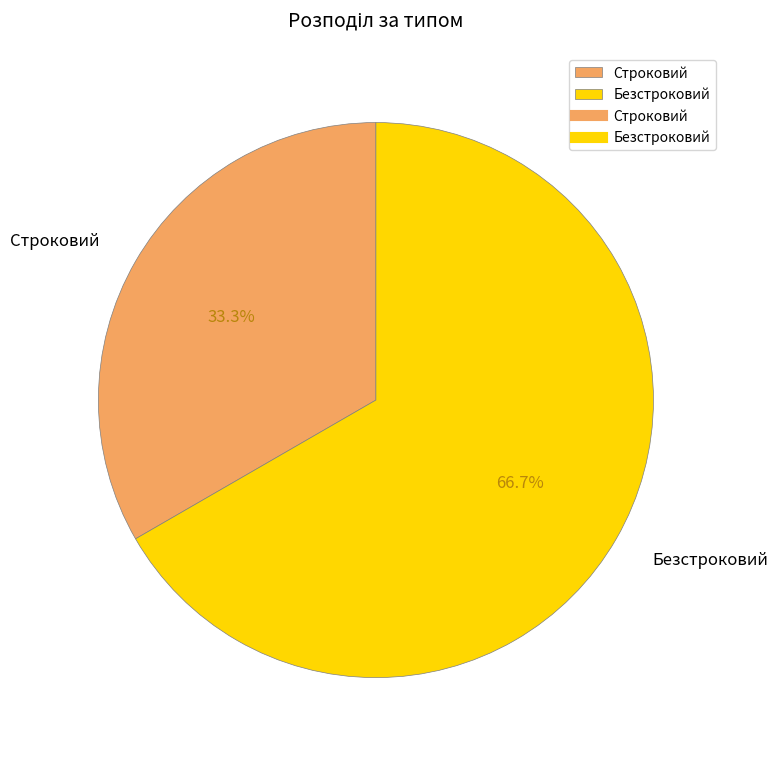

What portion of the pie excludes Безстроковий?

33.3%